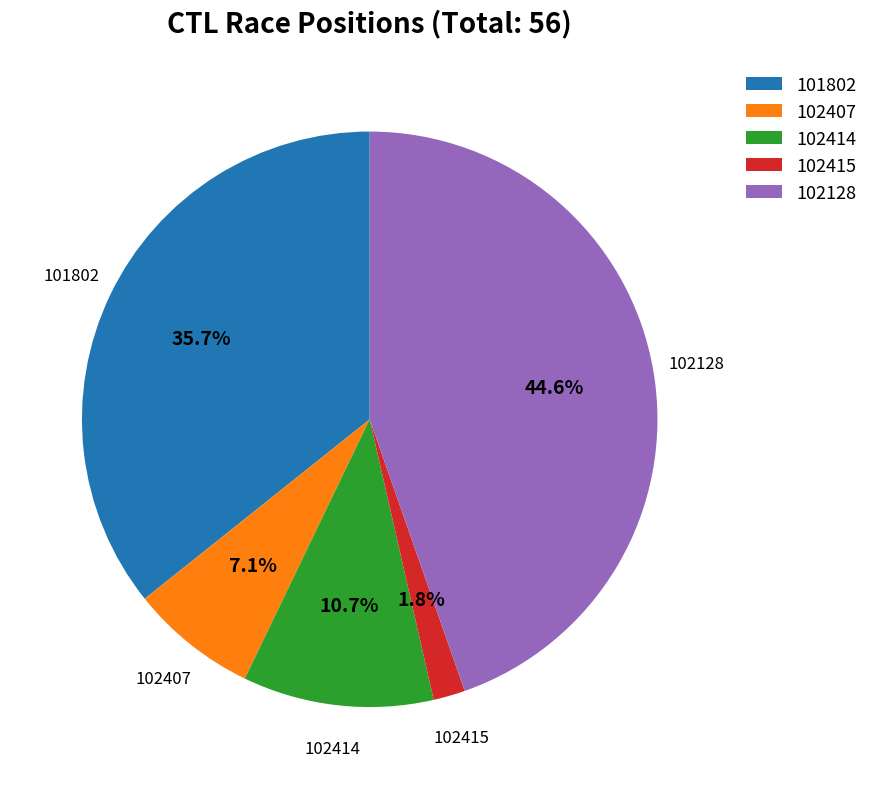

Approximately how many times larger is the value at 102128 compared to 102414?

4.2